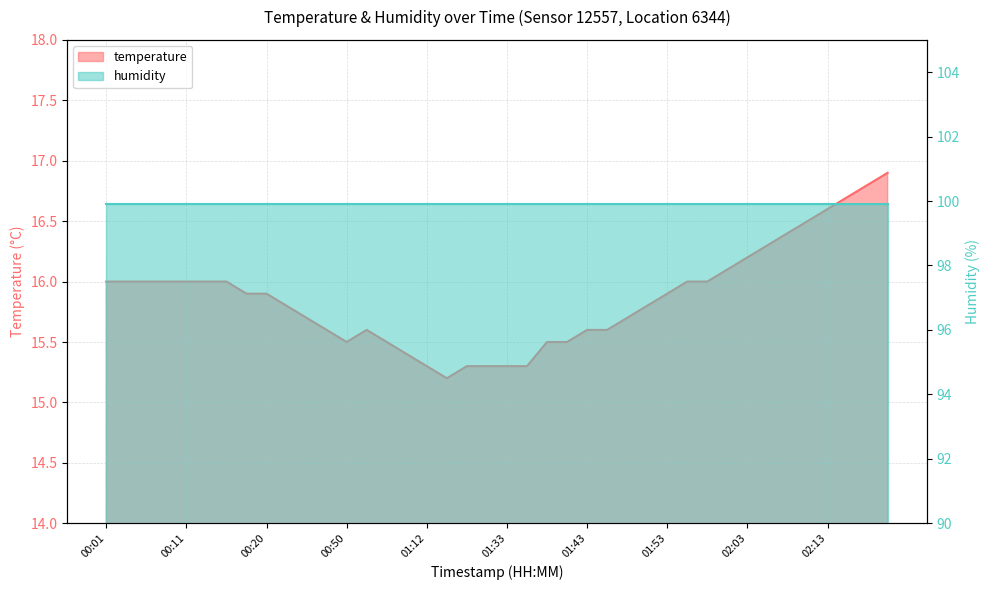

Reading left to right, transcribe all the data shown in this chart.

16.0	16.0	16.0	16.0	16.0	16.0	16.0	15.9	15.9	15.8	15.7	15.6	15.5	15.6	15.5	15.4	15.3	15.2	15.3	15.3	15.3	15.3	15.5	15.5	15.6	15.6	15.7	15.8	15.9	16.0	16.0	16.1	16.2	16.3	16.4	16.5	16.6	16.7	16.8	16.9